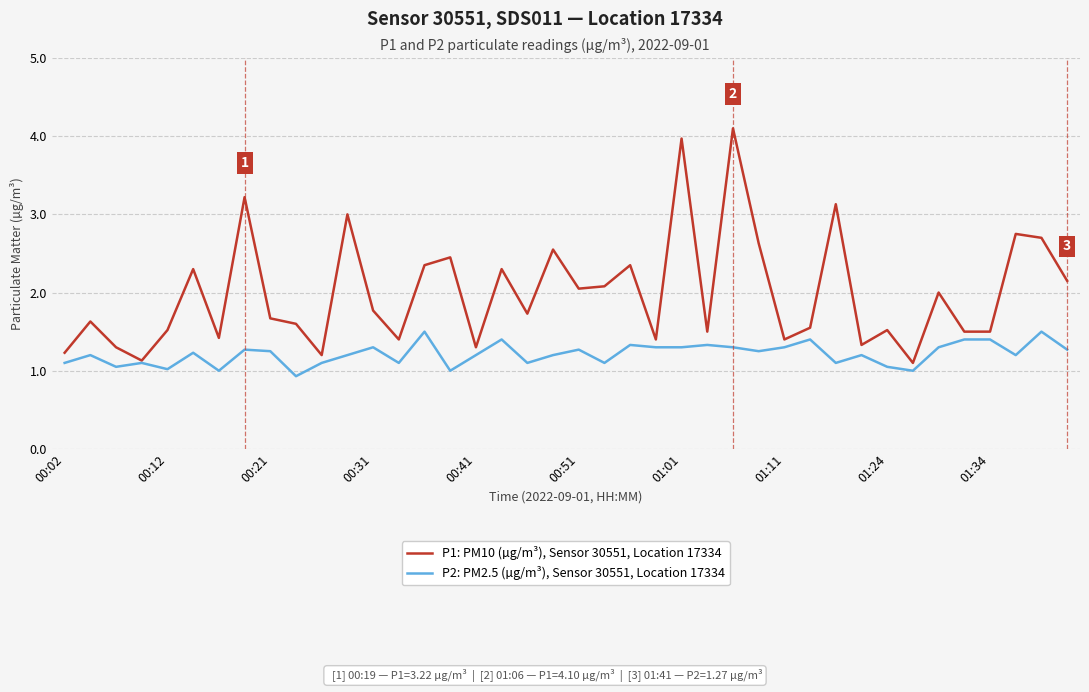

Is this an area chart (filled region under the line)?

No